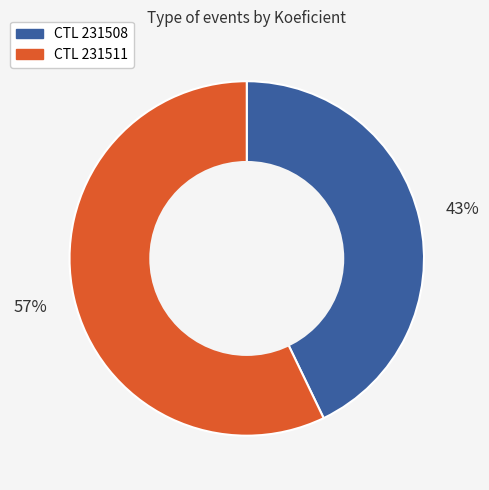

To the nearest percent, what is the difference between the largest and smallest slice percentages?

14%